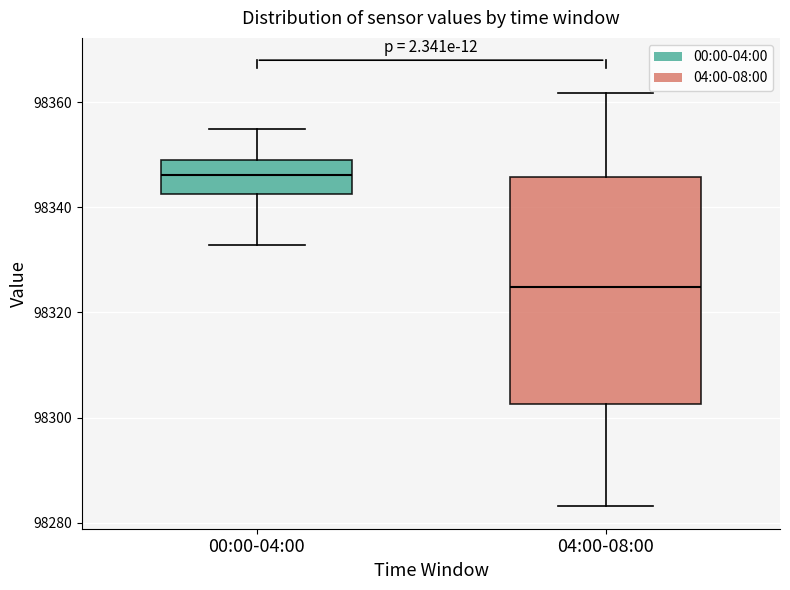

Reading left to right, transcribe this box plot: for each box, give where its median line is, the range the box spans, and where its two whiskers end, as read against the y-axis. The values are not printed on the chart, so give them approximately, as read against the axis.

00:00-04:00: median 98346, box 98342 to 98348, whiskers 98332 to 98354
04:00-08:00: median 98324, box 98302 to 98346, whiskers 98284 to 98362